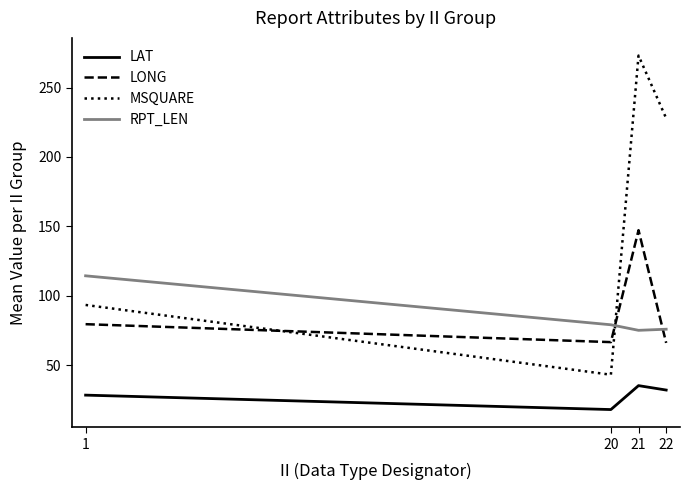

True or false: MSQUARE has more than 0 points higher than both neighbors.

True